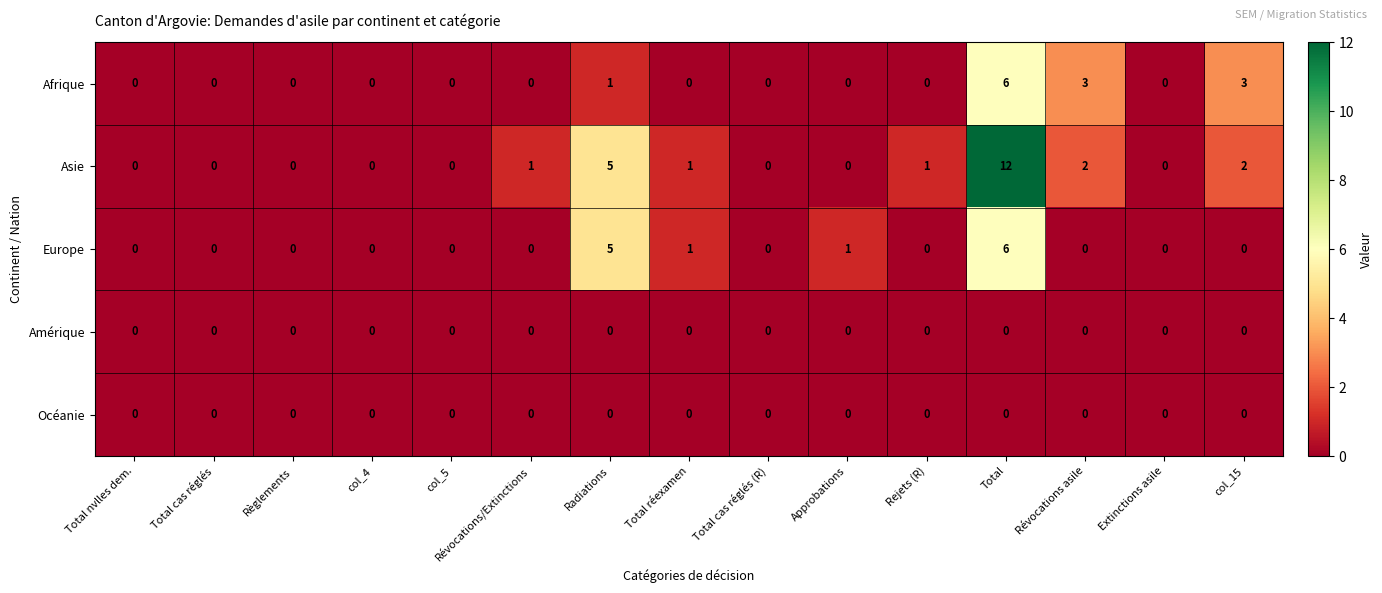

Which series has the largest range (max minus min)?

Asie